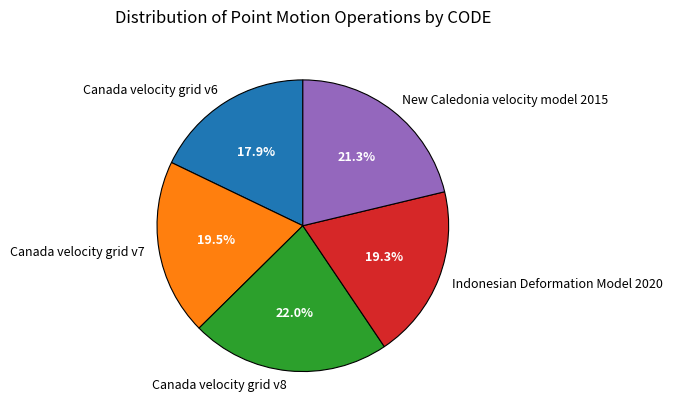

Which category has the biggest portion of the pie?

Canada velocity grid v8